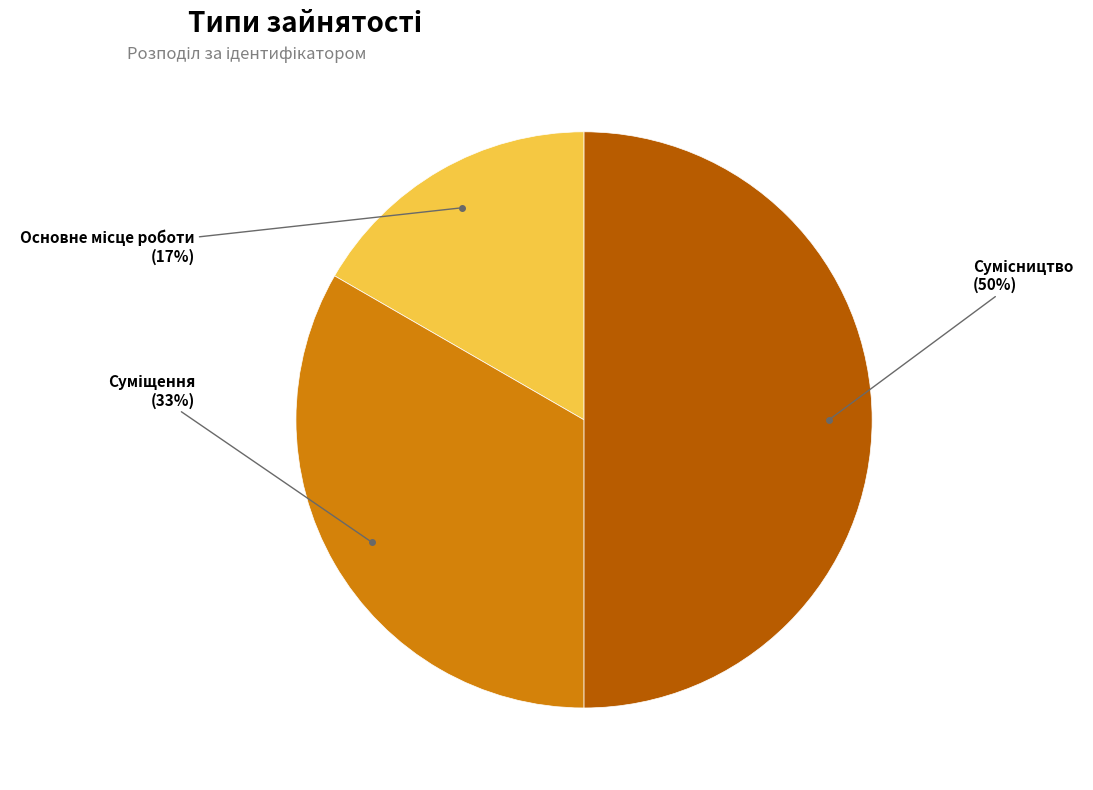

To the nearest percent, what is the difference between the largest and smallest slice percentages?

33%